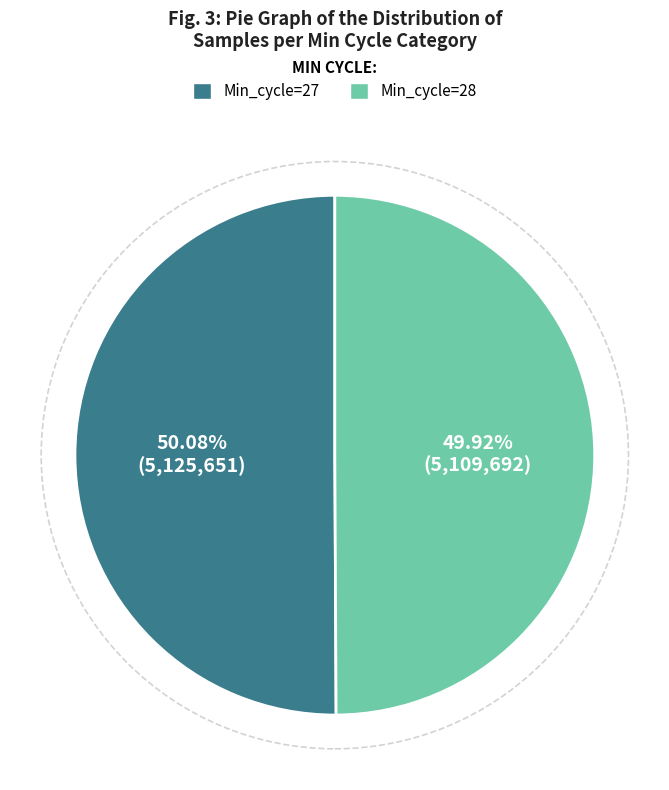

To the nearest percent, what percentage of the pie is Min_cycle=27?

50%